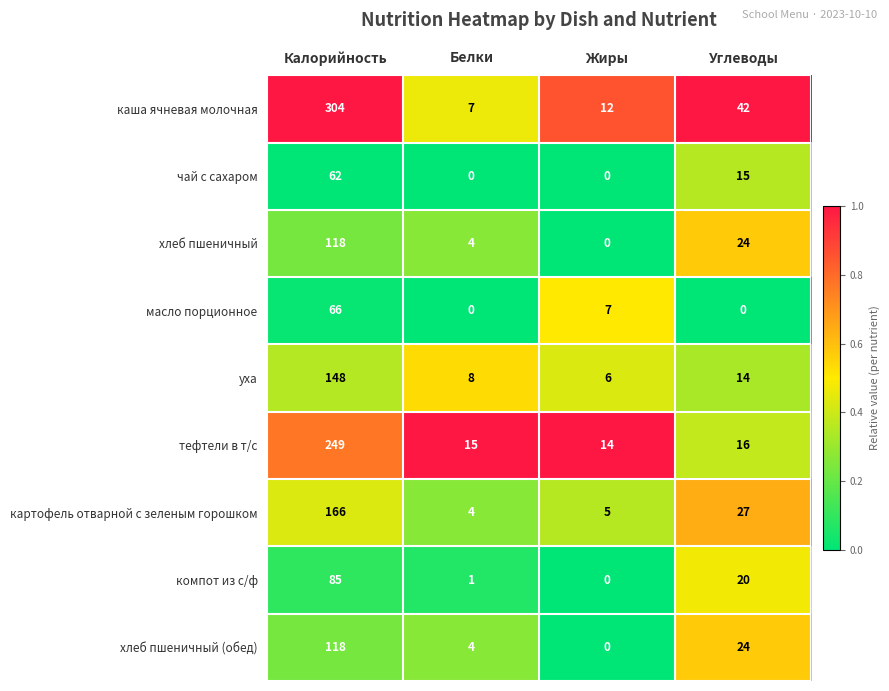

What is the highest value of the хлеб пшеничный series?

118